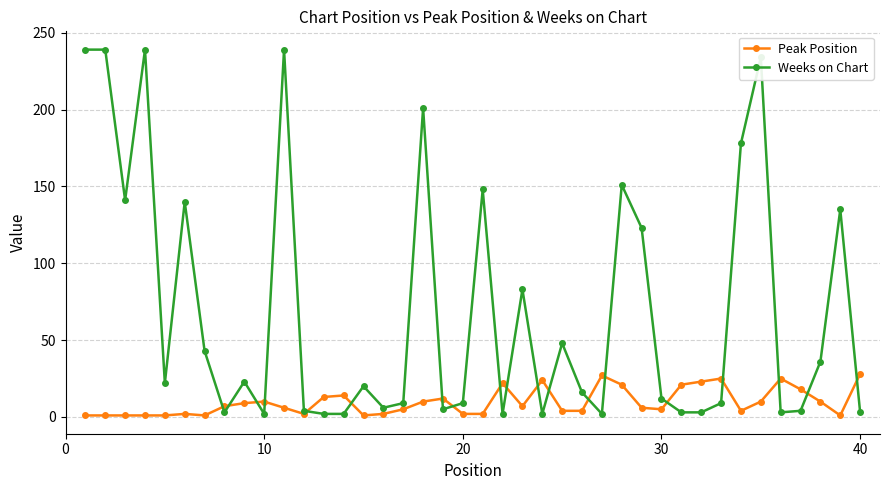

True or false: Peak Position has more than 1 interior local peaks.

True